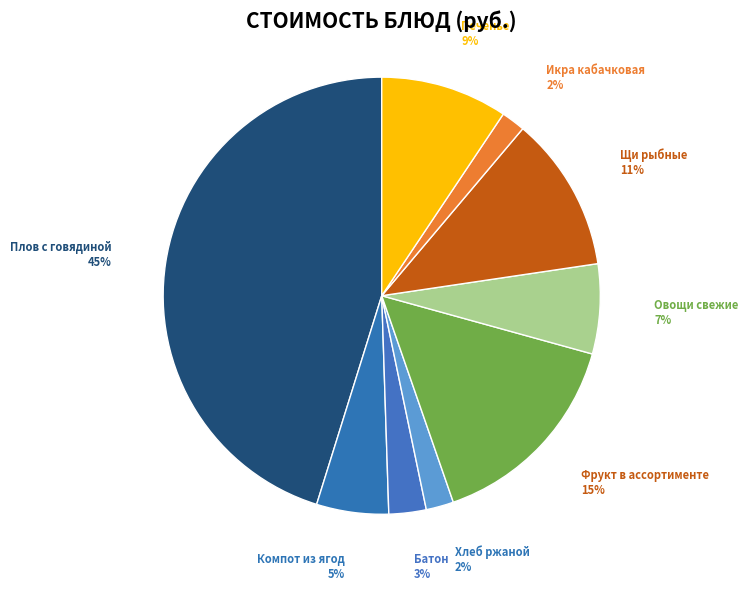

Is there a majority slice in this chart?

No